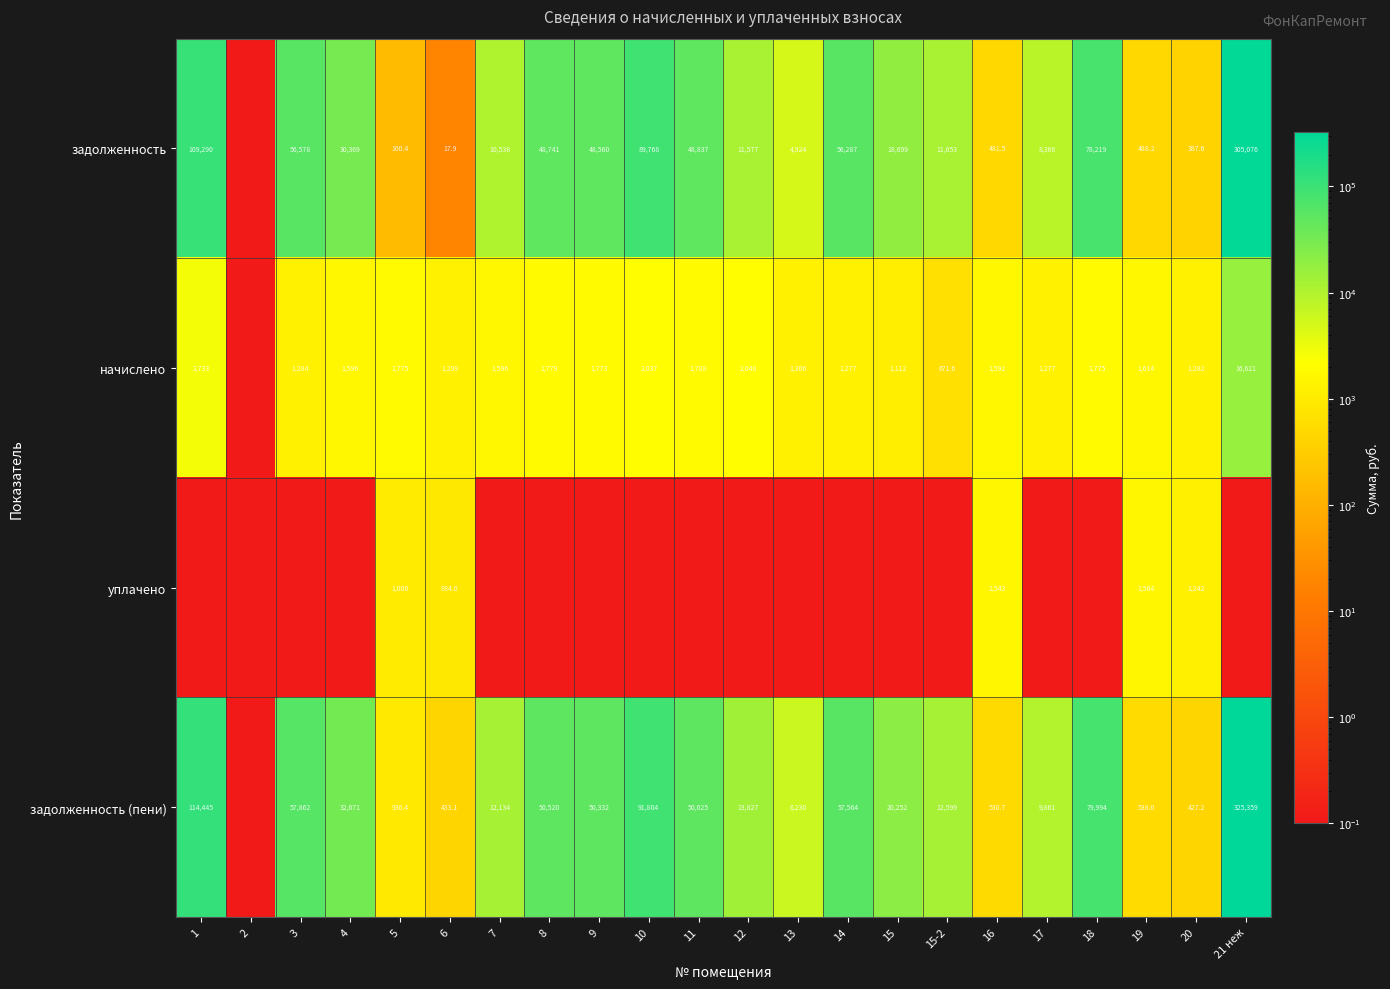

What is the total value across all series at 19?

4204.2